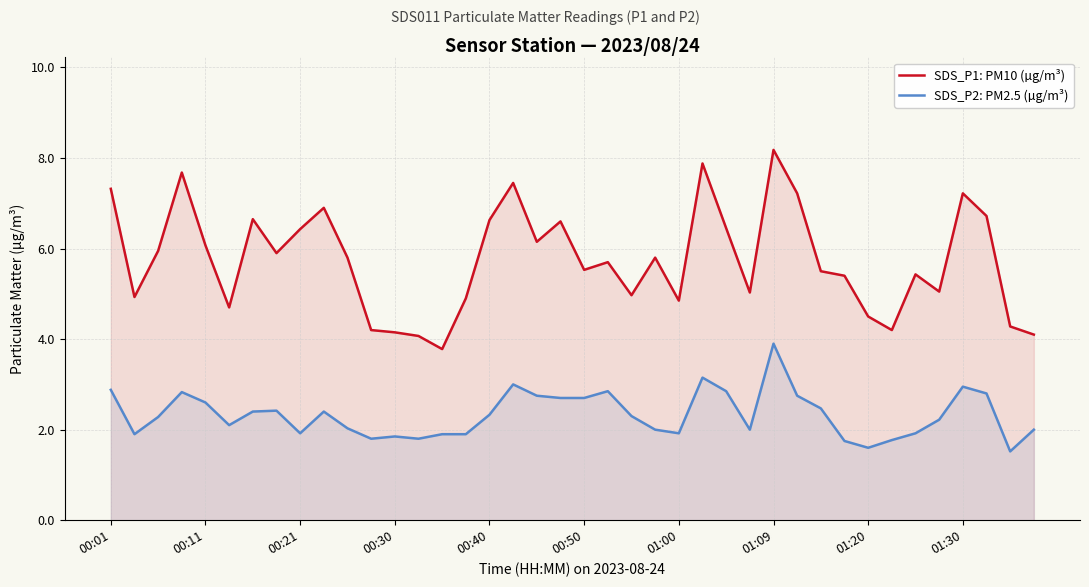

At 22, list the series in order from largest to smallest.

SDS_P1: PM10 (µg/m³), SDS_P2: PM2.5 (µg/m³)